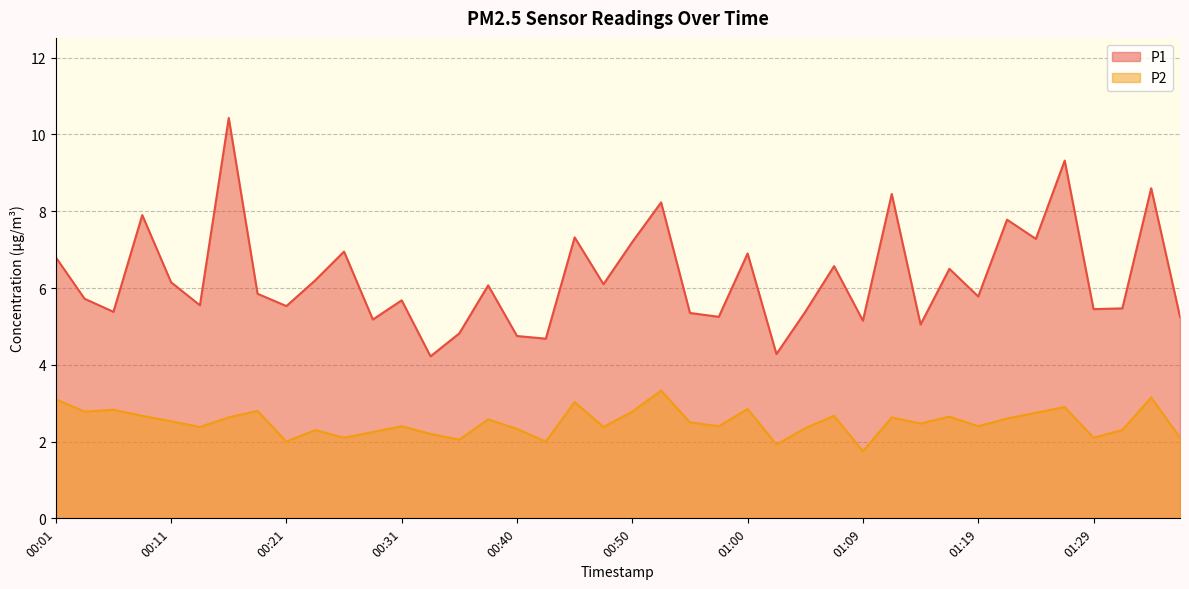

What is the difference between the maximum and minimum values in the P1 series?

6.2